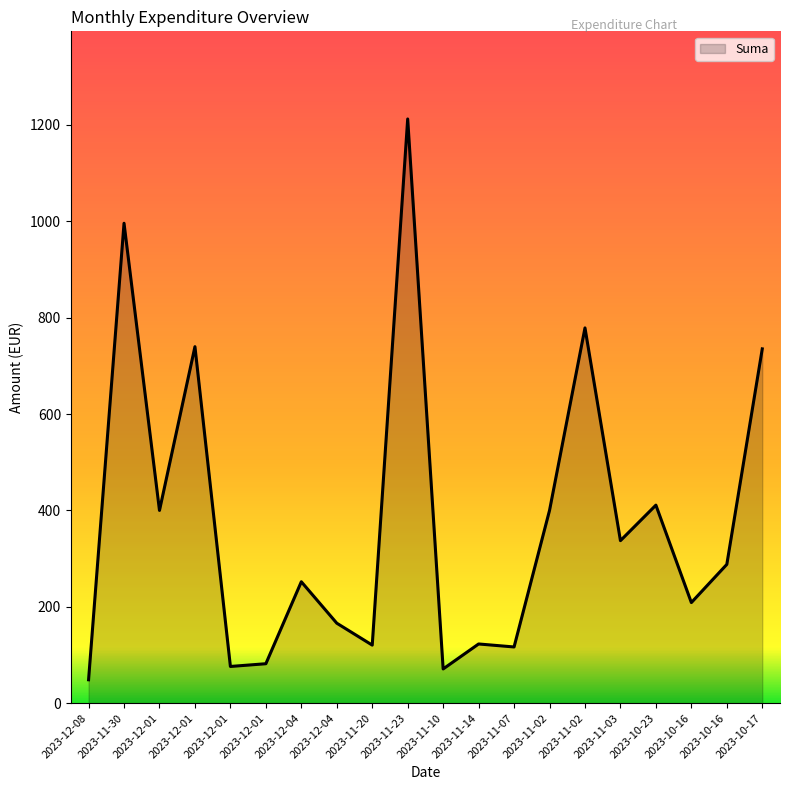

How many interior local valleys (lower than both neighbors) does the data have?

7